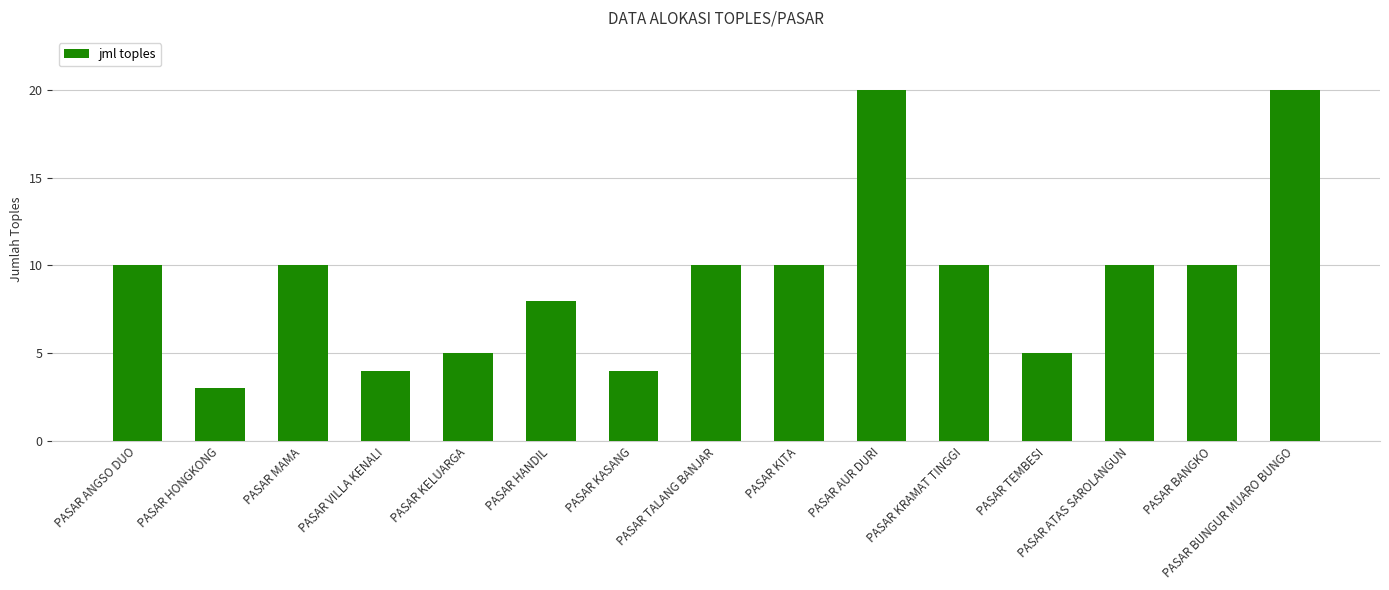

Which has a higher value, PASAR AUR DURI or PASAR KRAMAT TINGGI?

PASAR AUR DURI